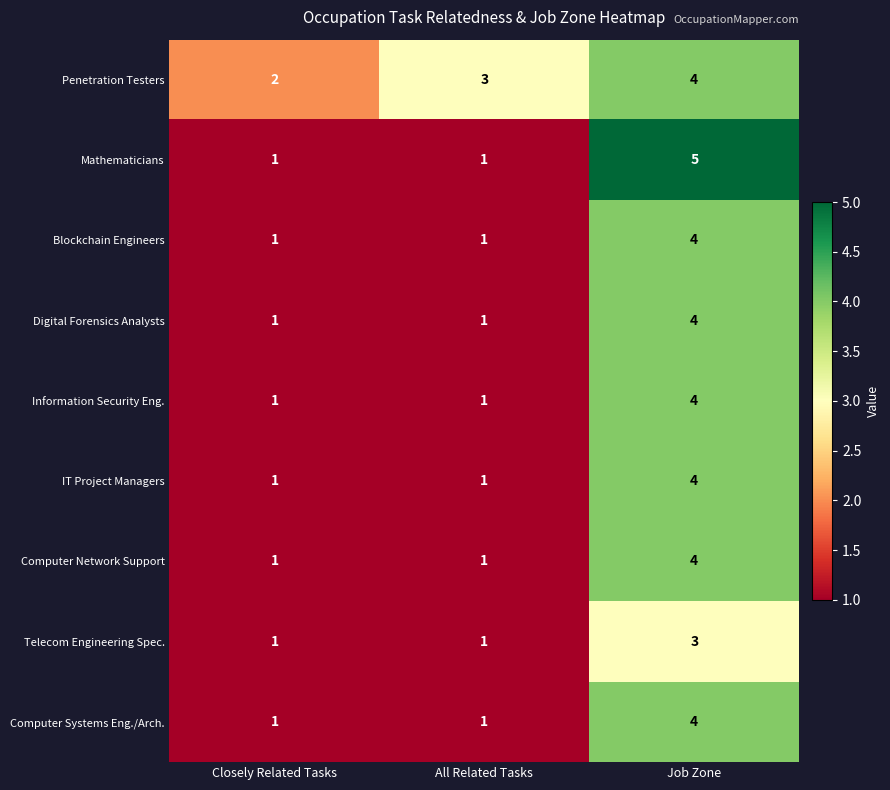

Rank the categories by Penetration Testers value from lowest to highest.

Closely Related Tasks, All Related Tasks, Job Zone